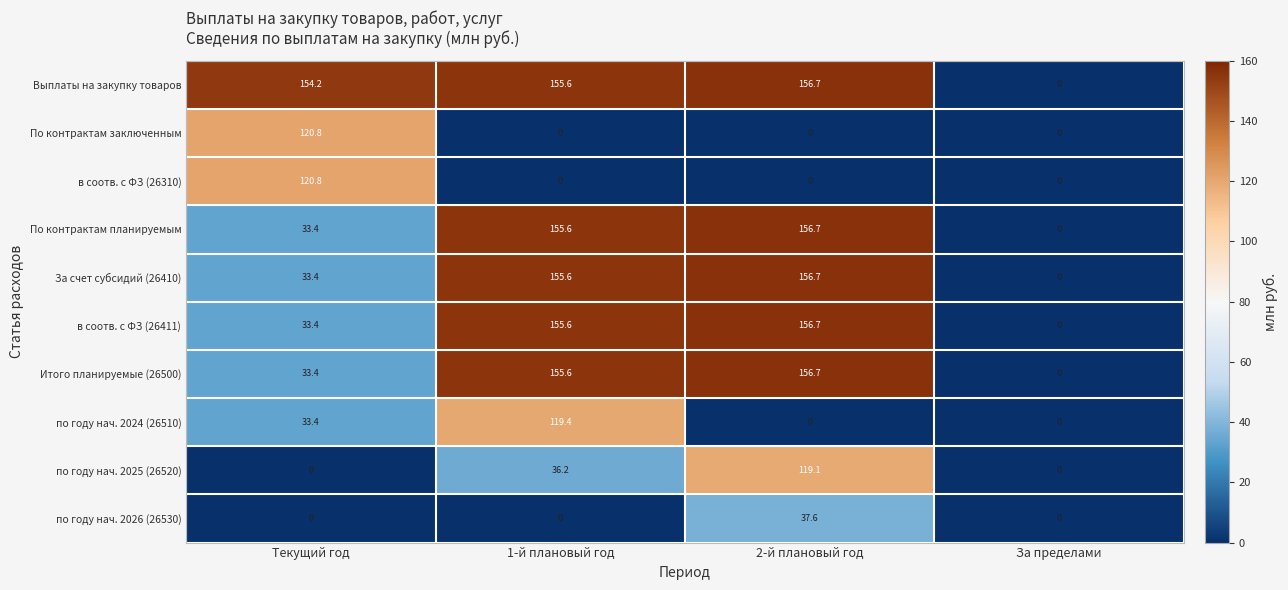

At which category is the sum across all series the highest?

2-й плановый год